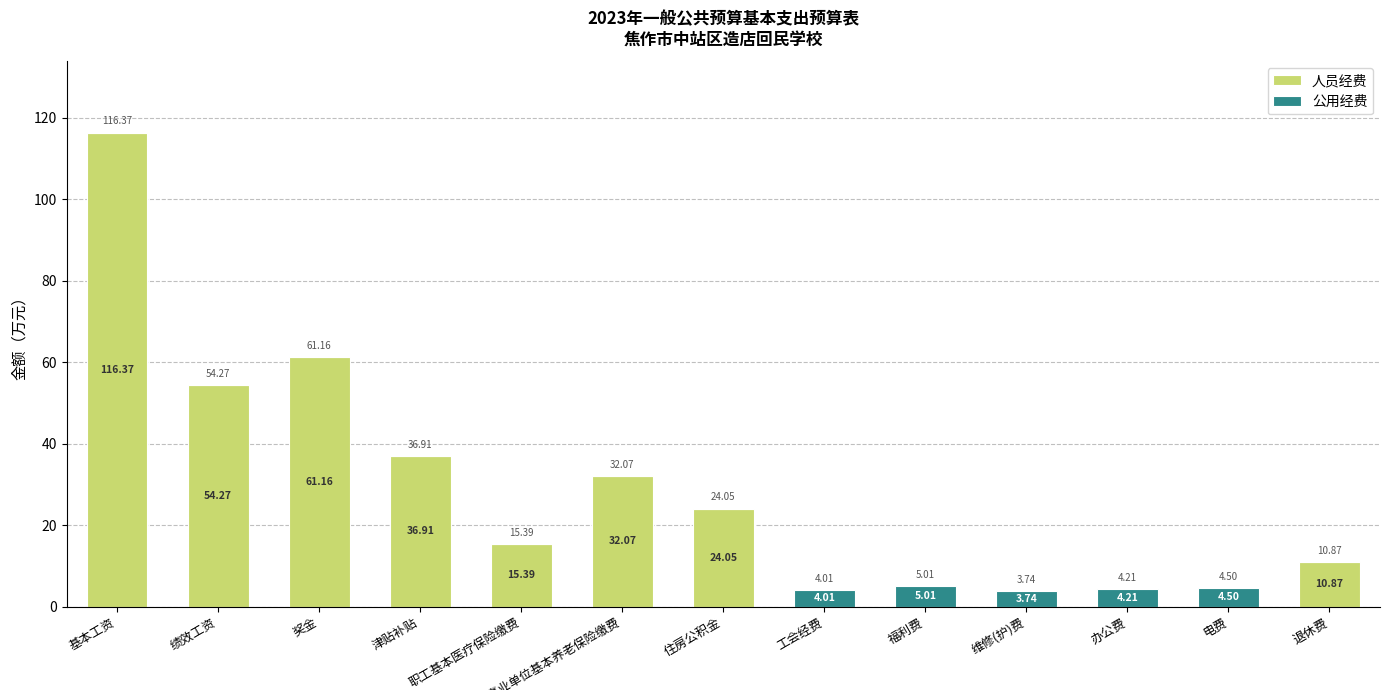

Where is 人员经费 nearest to the value 58?

奖金